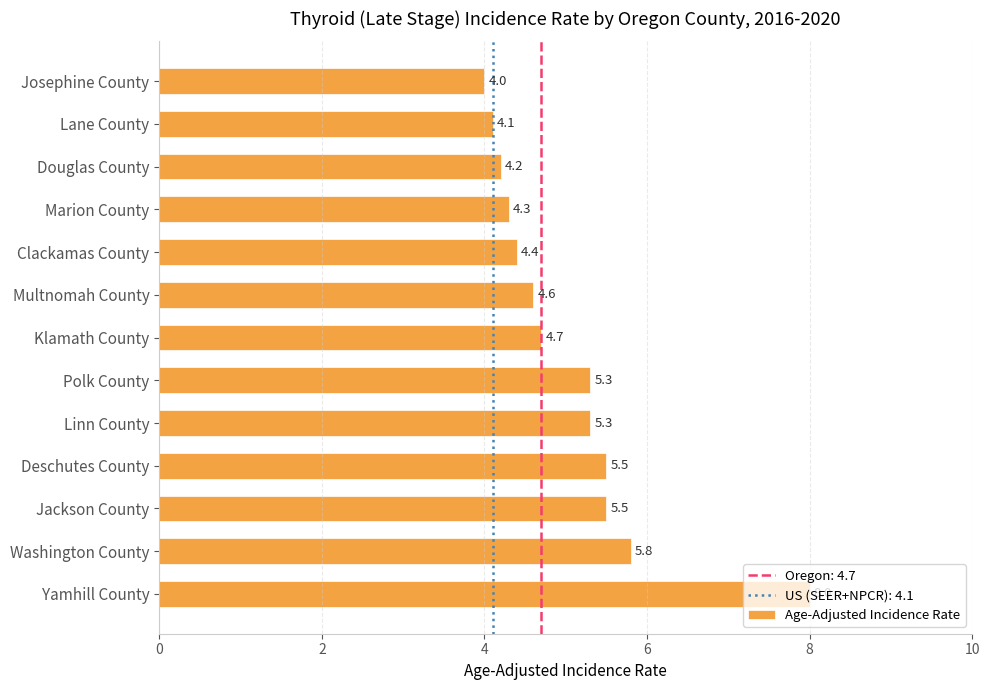

The value at Washington County is 3.0. True or false?

False